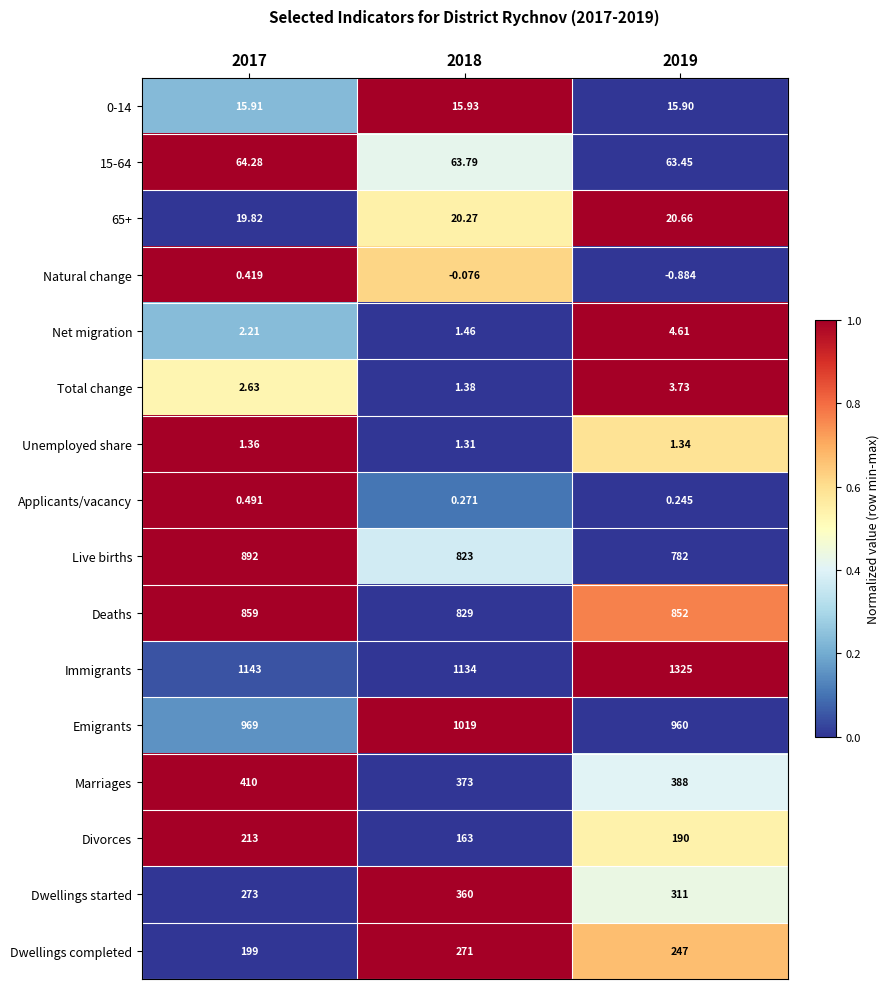

Which series changed the most between 2017 and 2019?

Immigrants